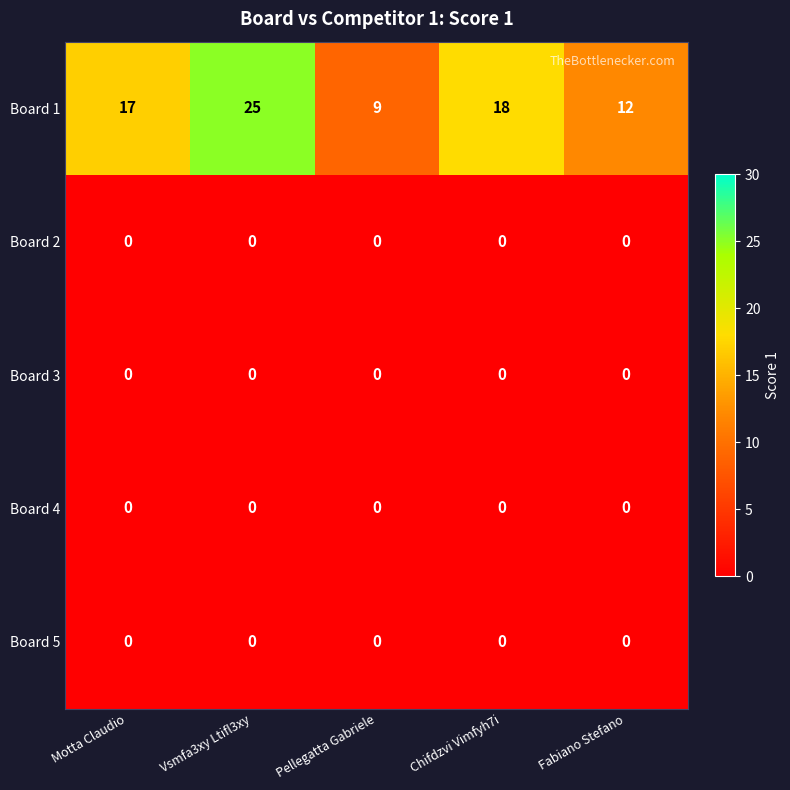

Is it true that Board 5 equals 0 at Chifdzvi Vimfyh7i?

True